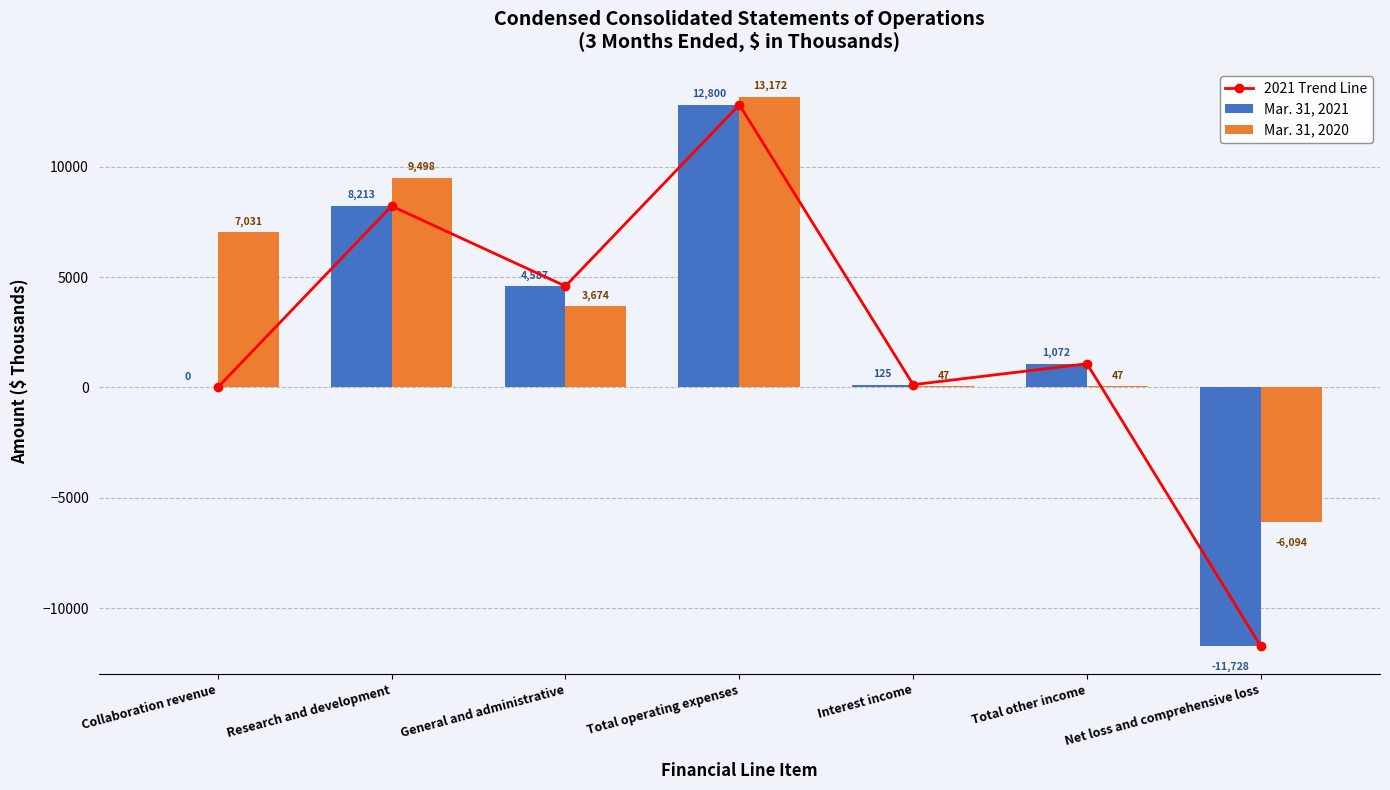

Between Net loss and comprehensive loss and Interest income, which is larger?

Interest income